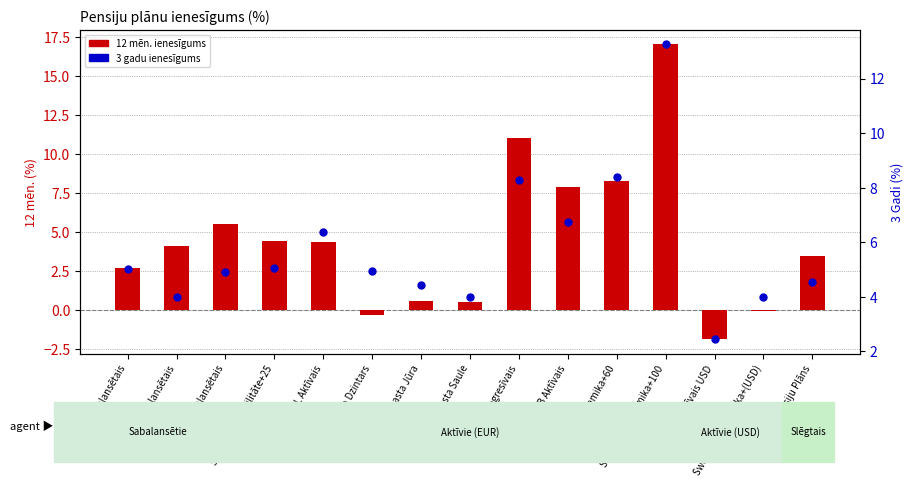

At which category is the sum across all series the highest?

Swedbank Dinamika+100